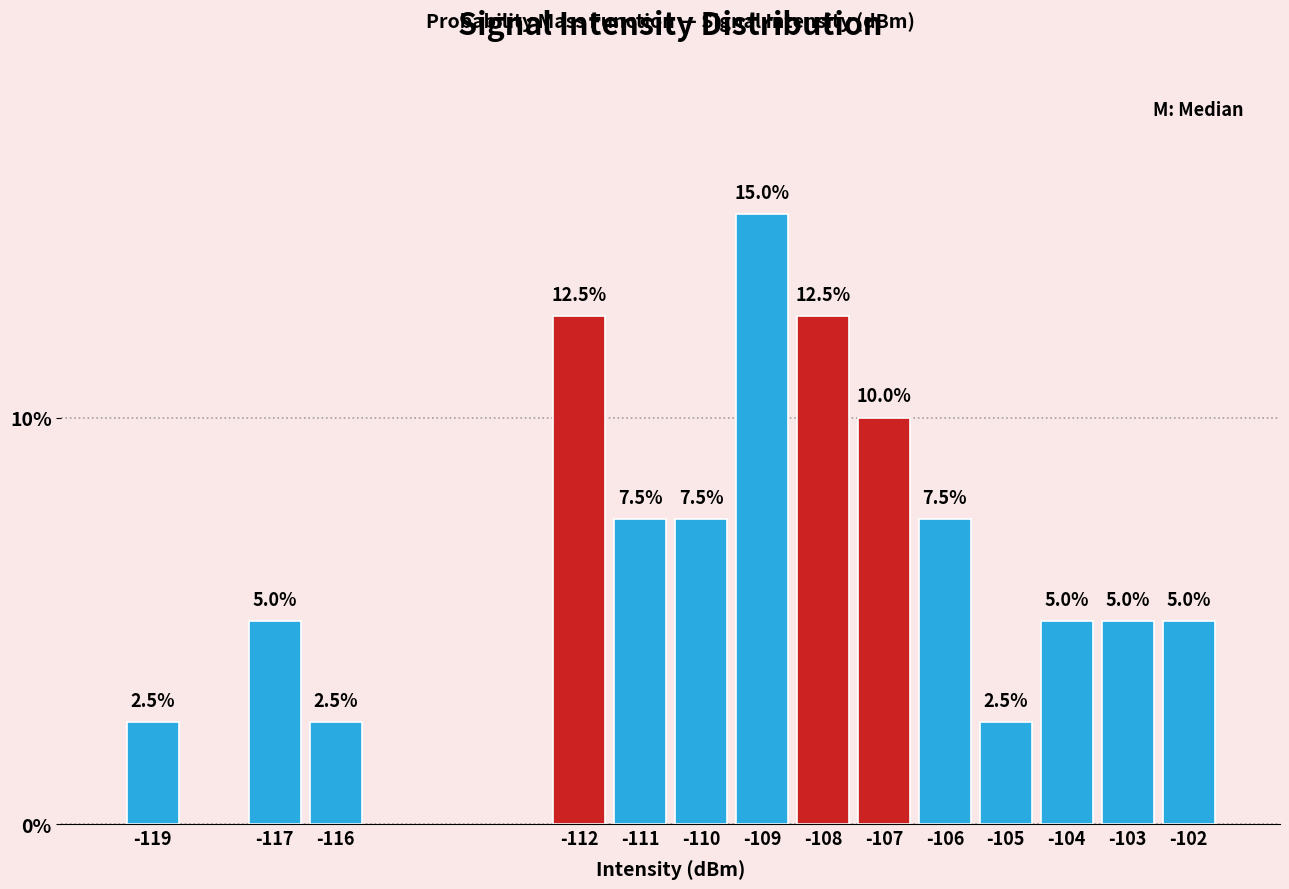

Reading left to right, transcribe all the data shown in this chart.

2.5	5.0	2.5	12.5	7.5	7.5	15.0	12.5	10.0	7.5	2.5	5.0	5.0	5.0